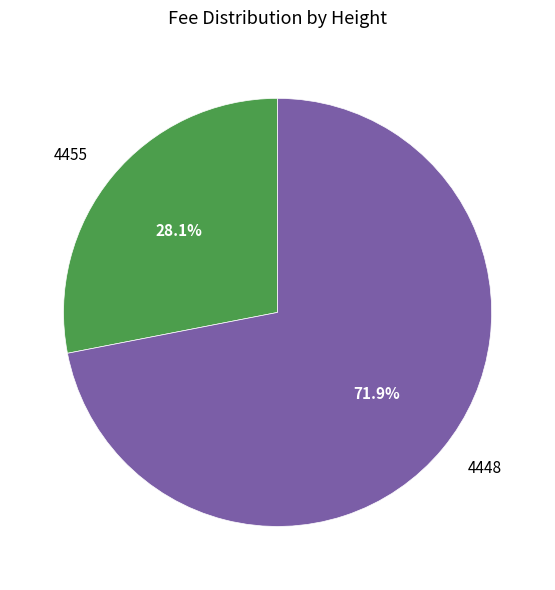

Rank the categories by value from lowest to highest.

4455, 4448